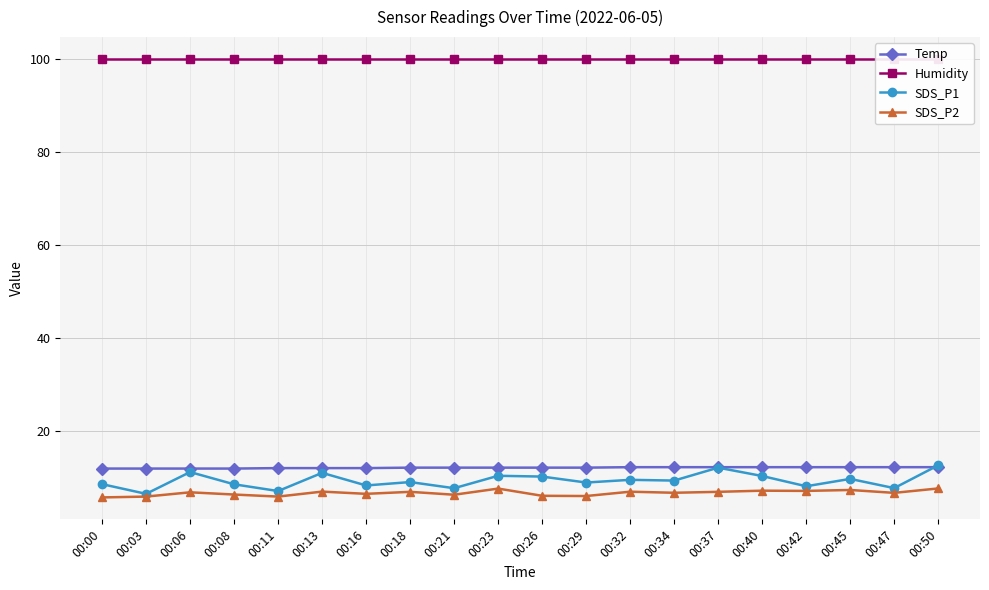

What is the total value across all series at 00:23?

130.0